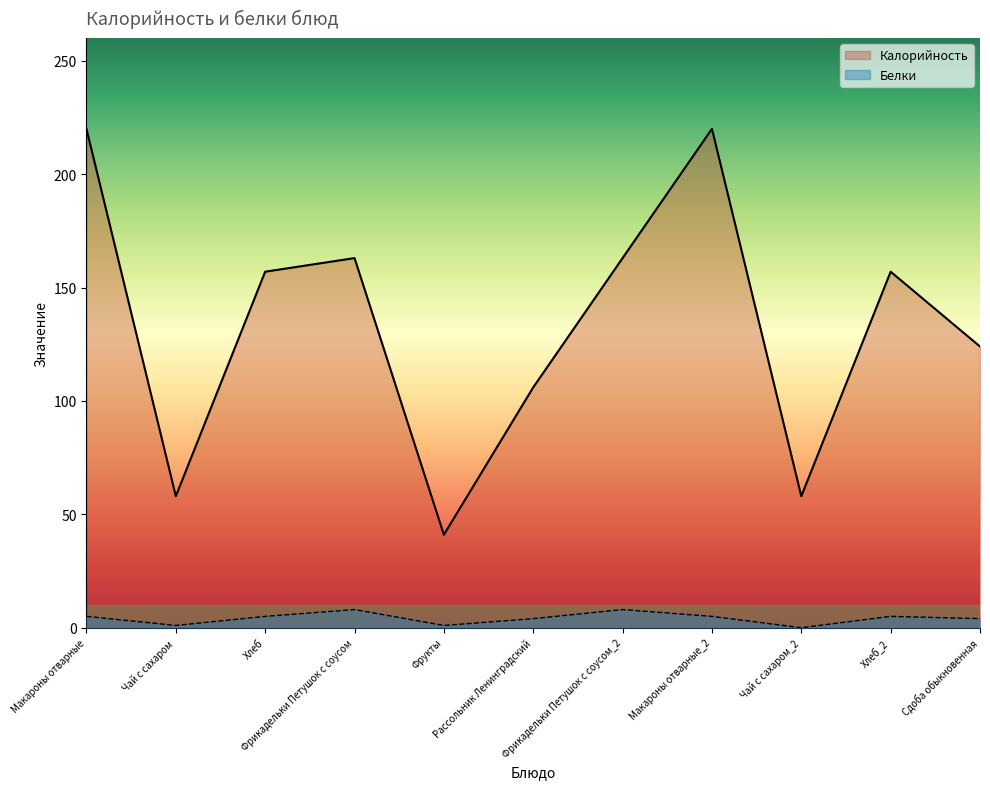

List the series in order of their peak value, lowest first.

Белки, Калорийность